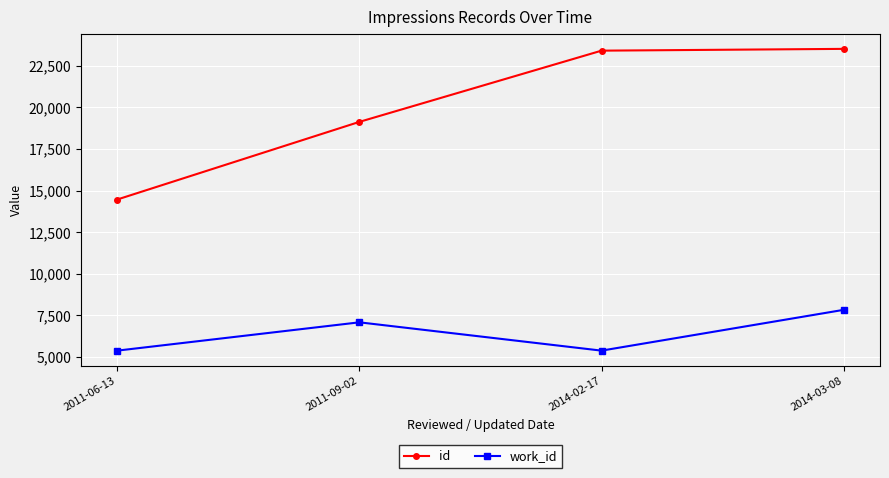

What is the label of the 1st point from the right?

2014-03-08